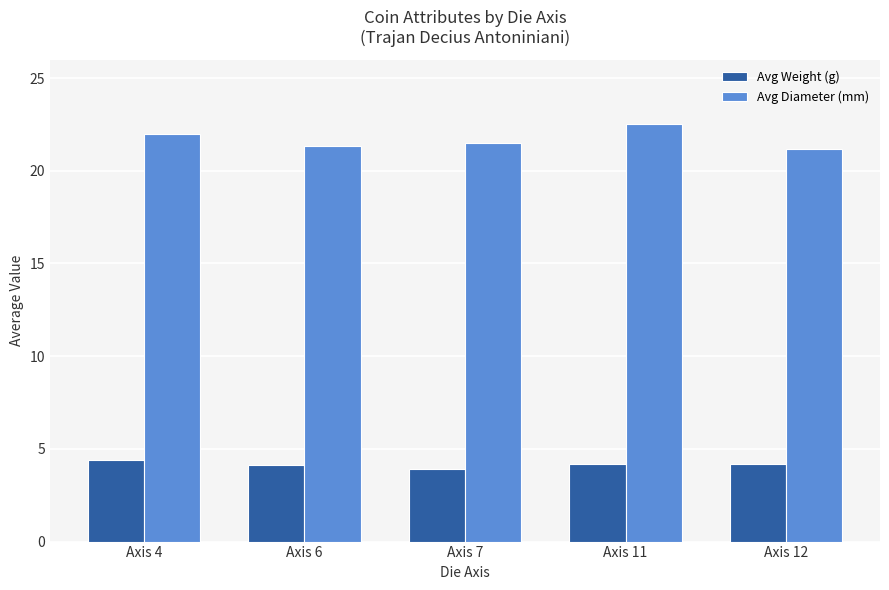

Reading left to right, extract all data points from this chart.

Avg Weight (g): Axis 4=4.4	Axis 6=4.2	Axis 7=3.9	Axis 11=4.2	Axis 12=4.2
Avg Diameter (mm): Axis 4=22.0	Axis 6=21.3	Axis 7=21.5	Axis 11=22.5	Axis 12=21.2